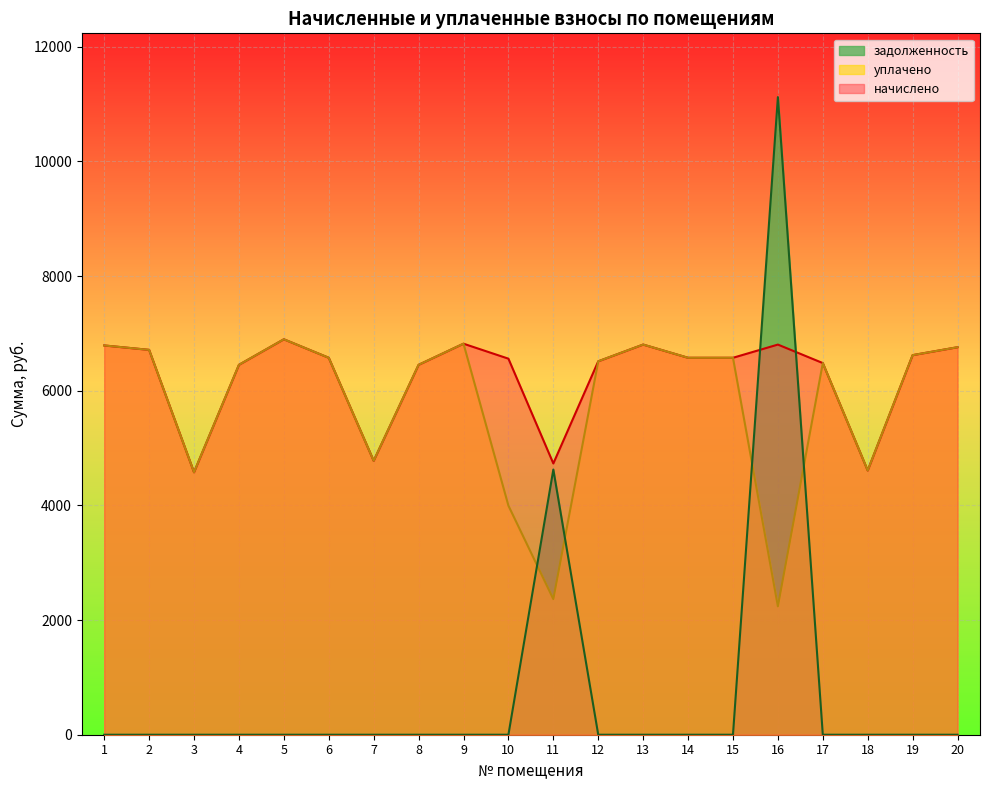

Count the number of data series in this chart.

3